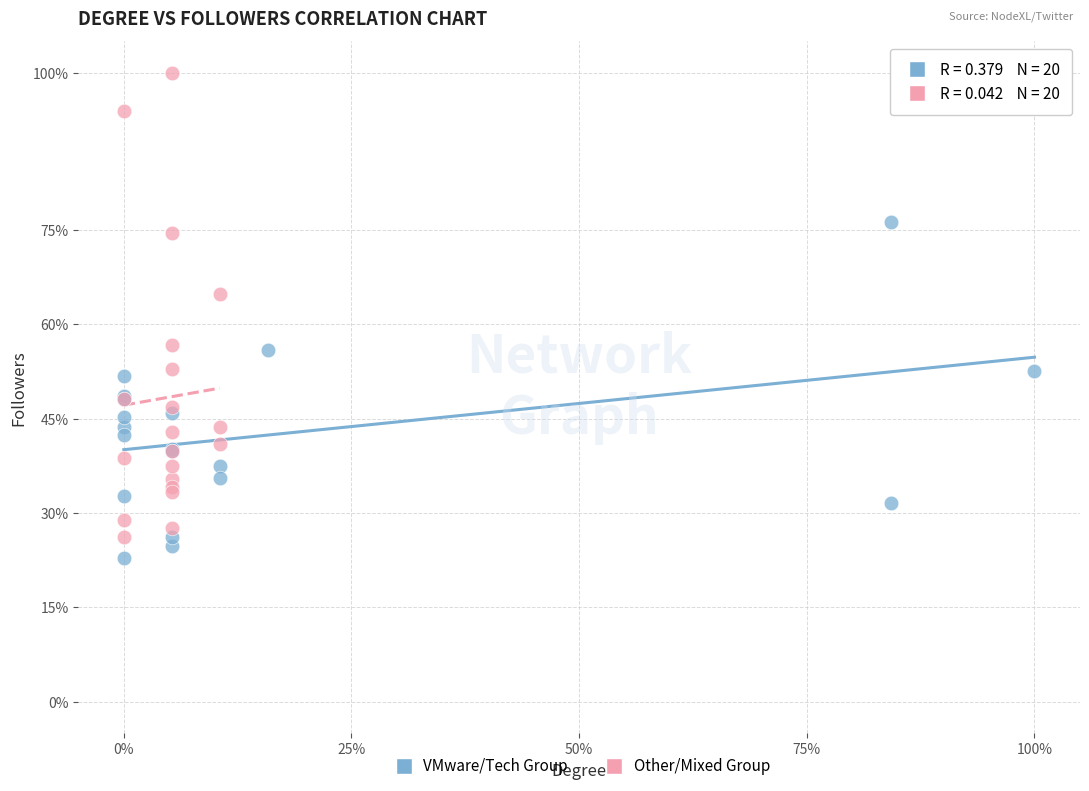

Which series contains the highest Y value?

Other/Mixed Group